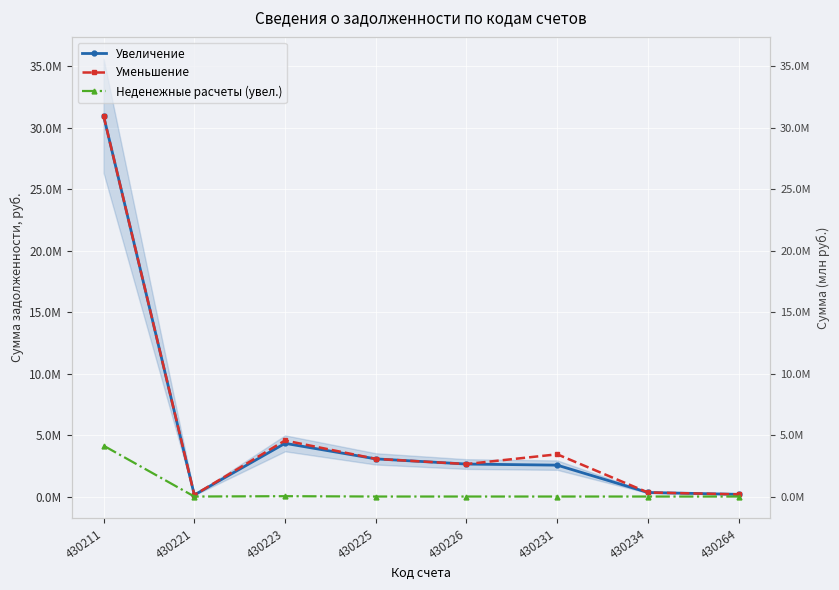

What is the approximate value of Увеличение at 430226?

2641842.6